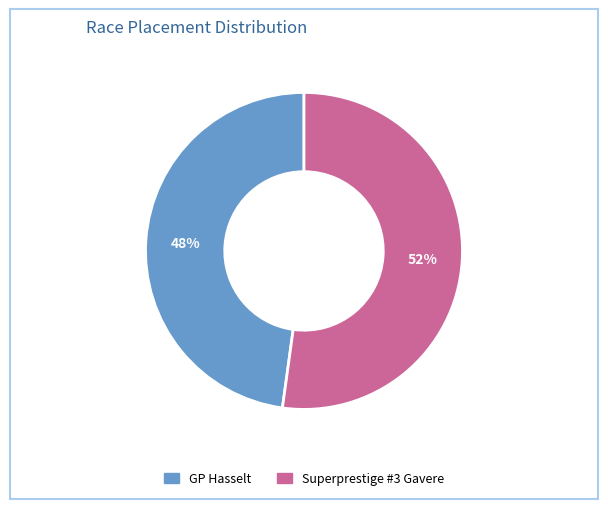

Do GP Hasselt and Superprestige #3 Gavere together represent more than half of the pie?

Yes